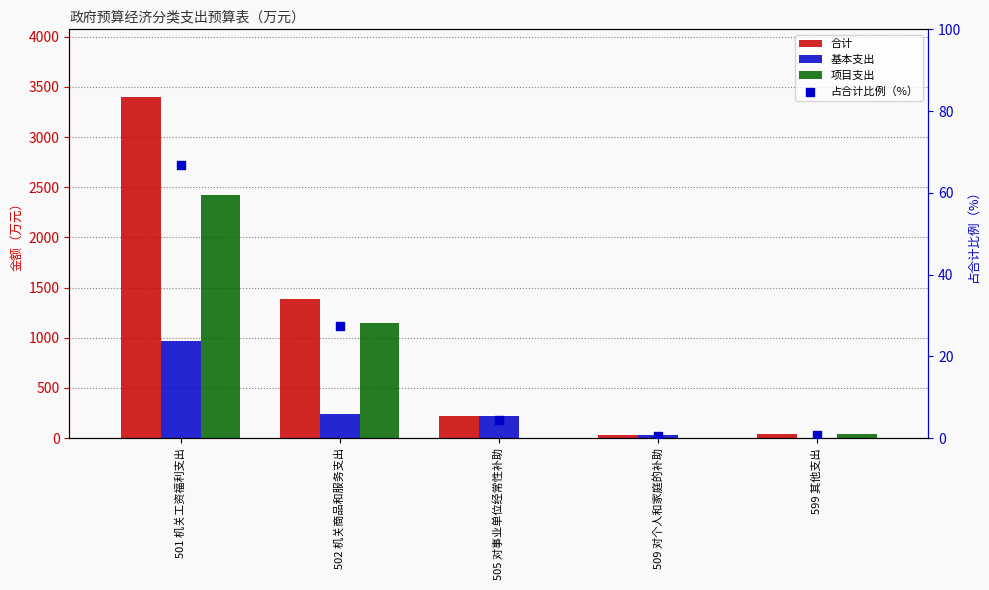

Which series has the largest total across all categories?

合计